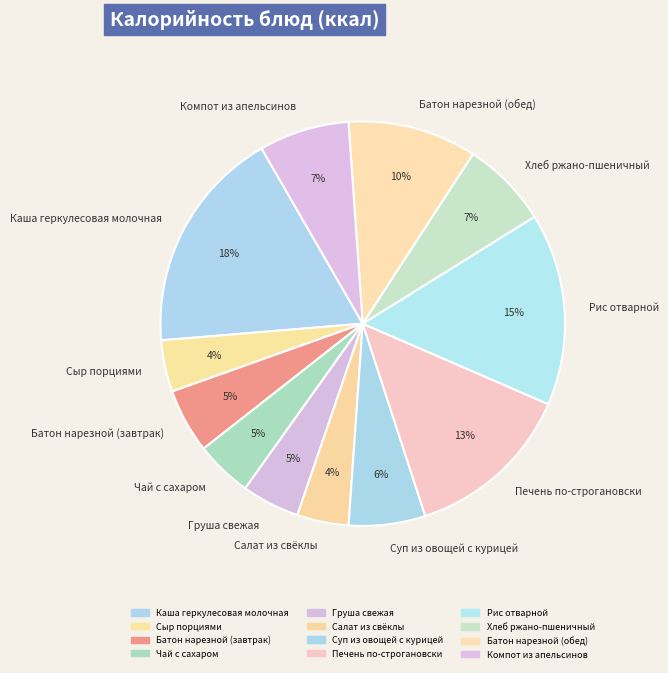

Is it true that Груша свежая is 5% of the pie?

True